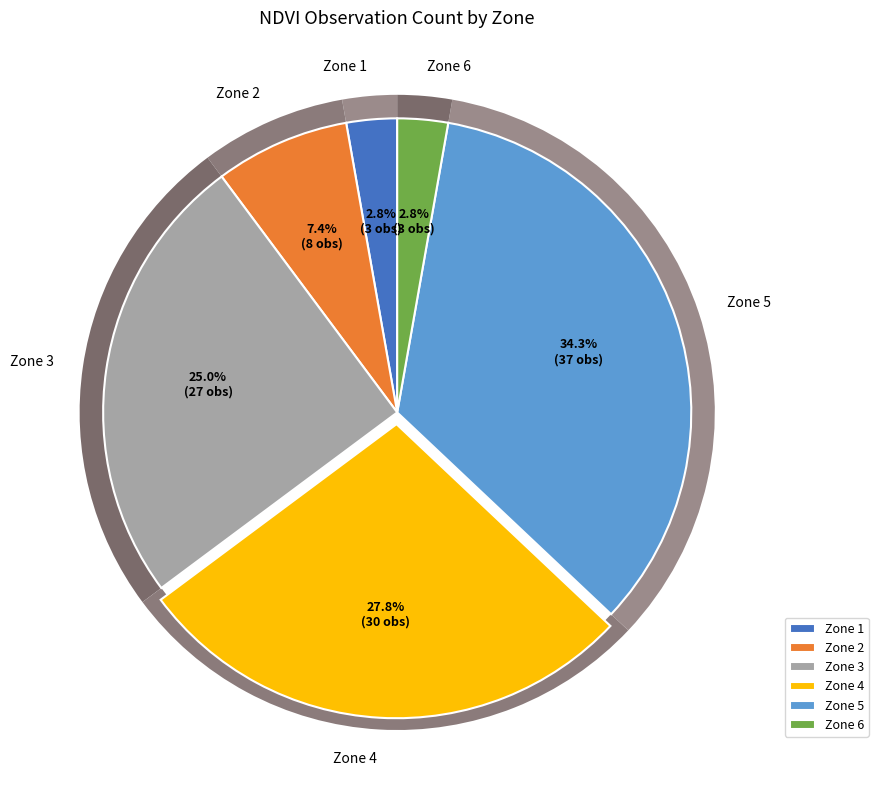

How many segments does this pie chart have?

5